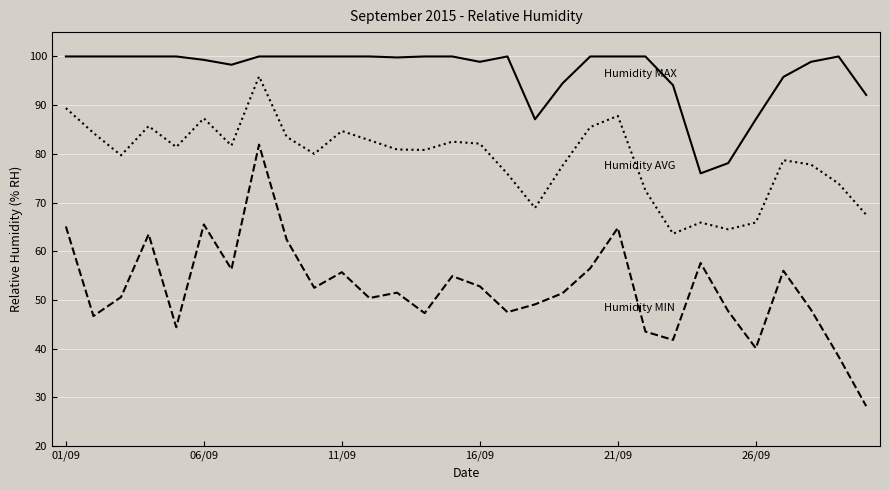

What is the smallest value displayed?

28.2